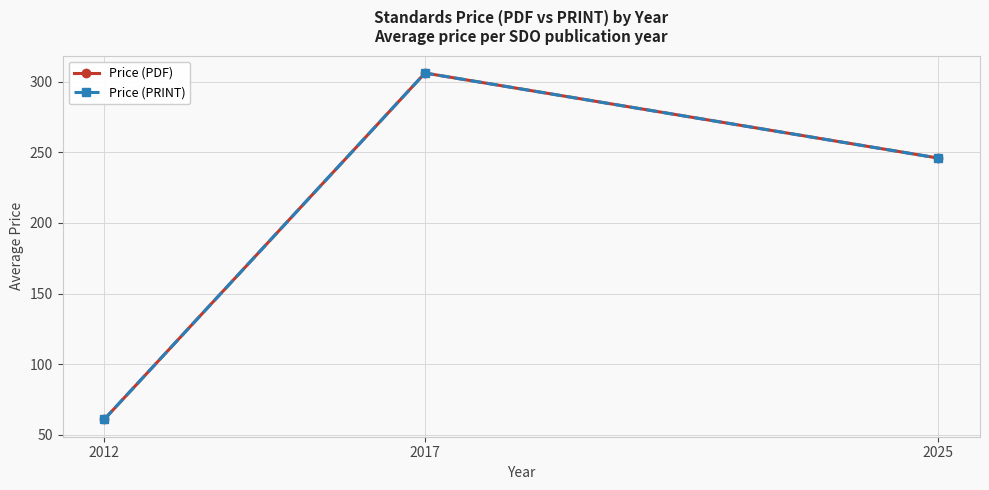

What is the difference between the maximum and minimum values in the Price (PRINT) series?

245.0